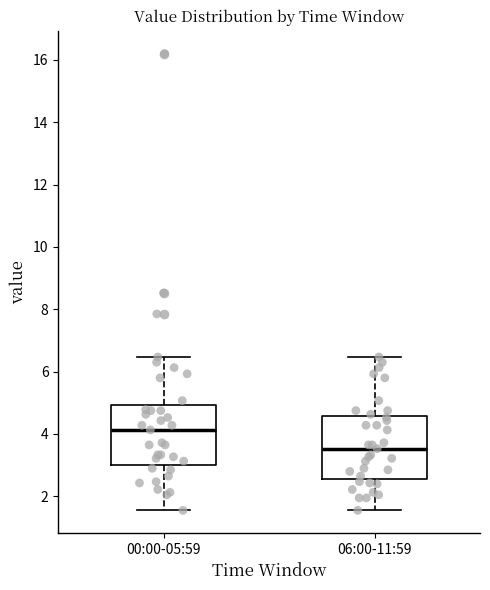

Which box has the highest median line?

00:00-05:59